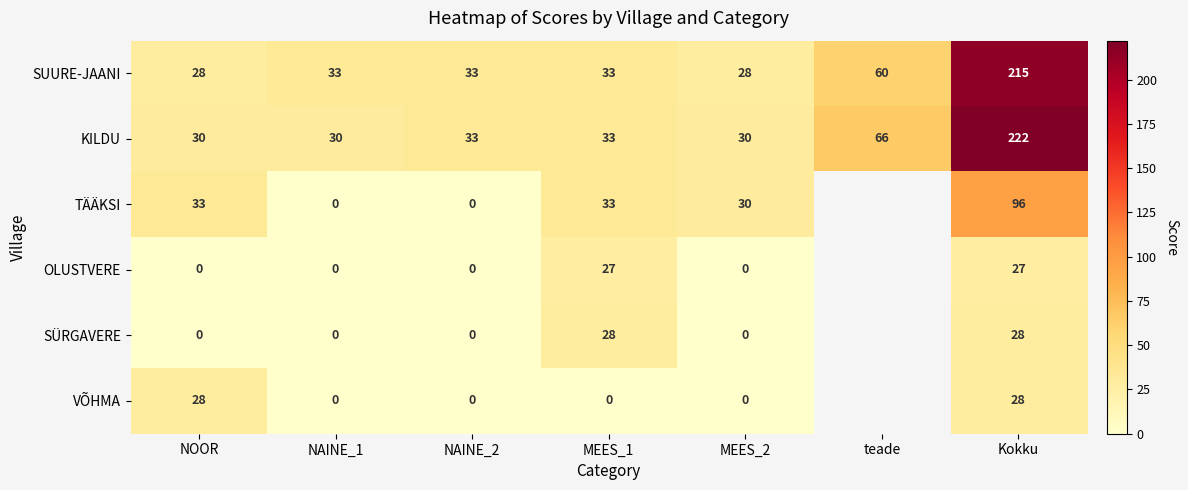

Between NOOR and MEES_2, which series saw the biggest shift?

VÕHMA